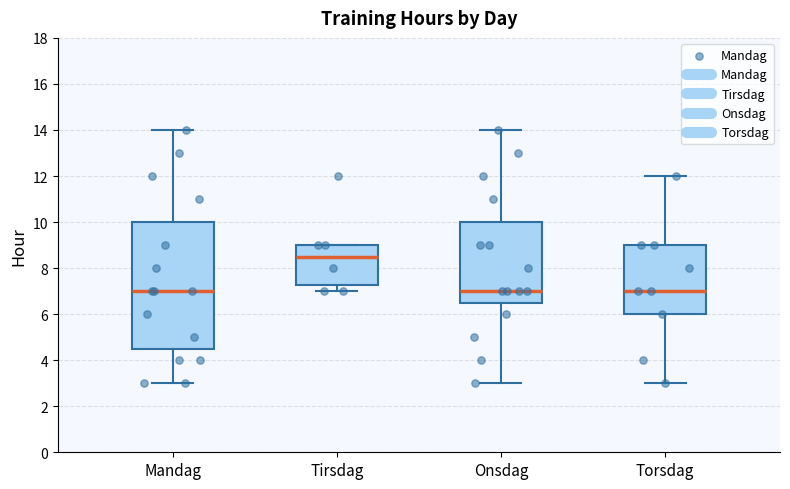

Where does the median line of the box for Tirsdag sit on the y-axis? The values are not printed on the chart, so give them approximately, as read against the axis.

8.6